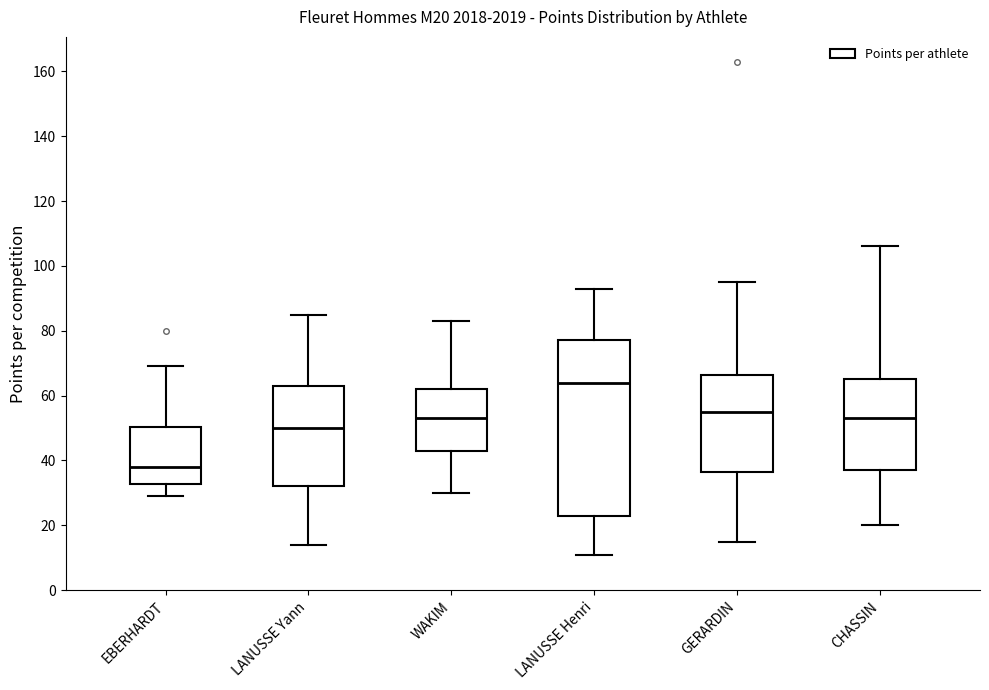

Where is the upper edge of the box for CHASSIN on the y-axis? The values are not printed on the chart, so give them approximately, as read against the axis.

66